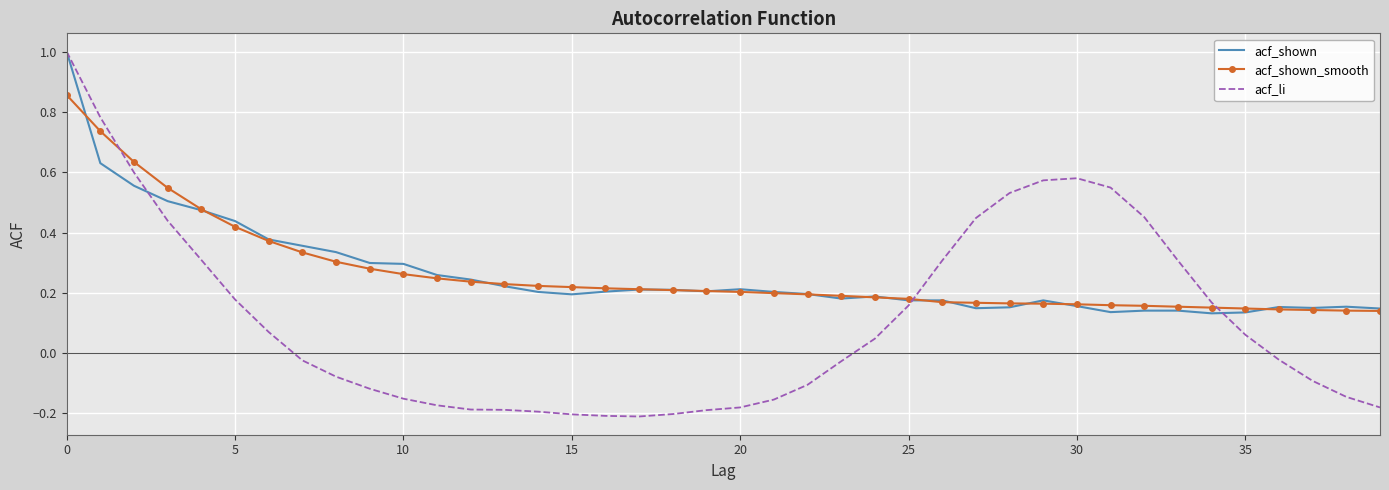

Which series has the widest spread of values?

acf_li